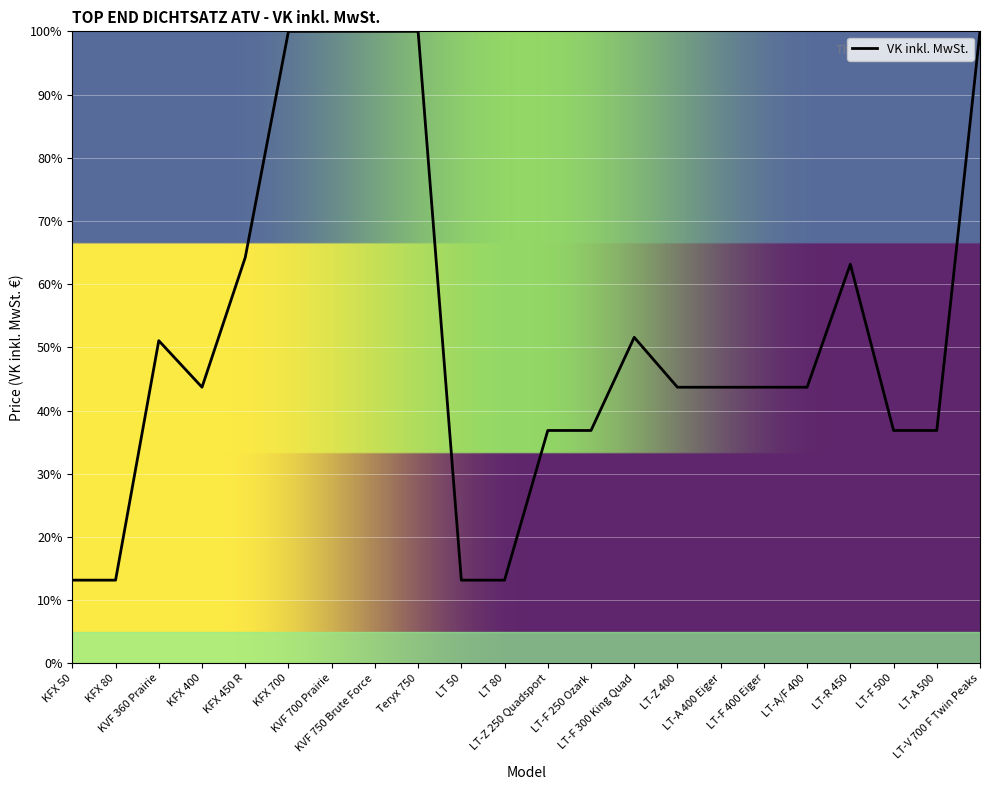

What is the smallest value displayed?

13.2